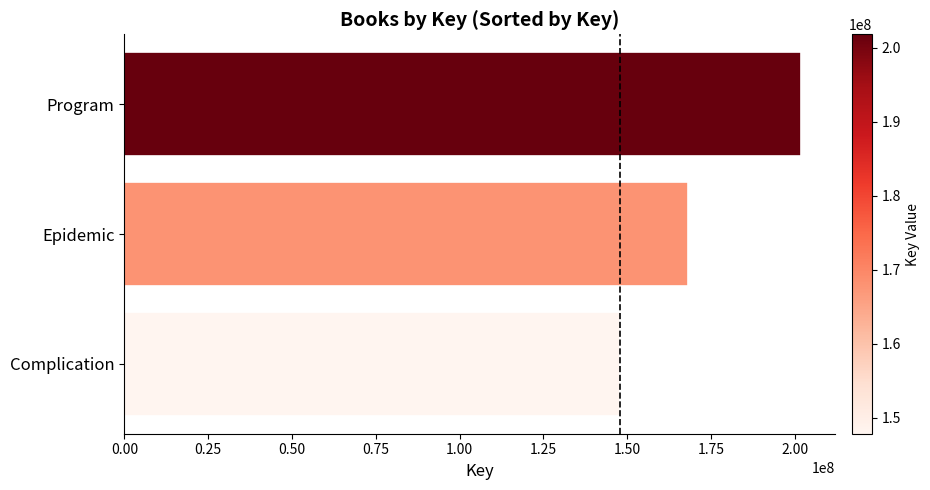

Reading bottom to top, what are all the values shown in this chart?

147828445	168047023	201808405